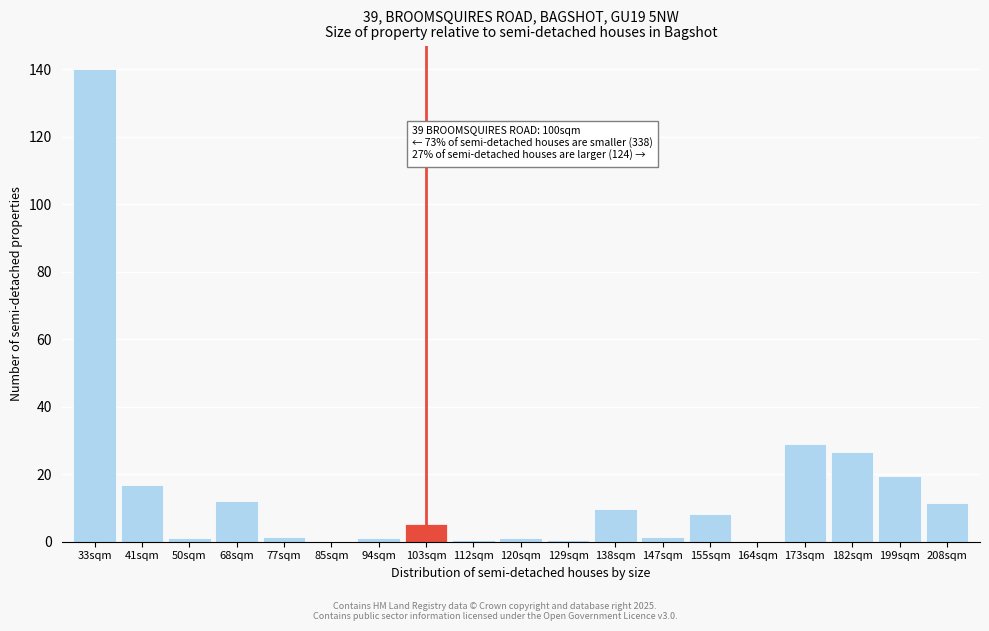

What is the sum of the values at 199sqm and 68sqm?

31.7